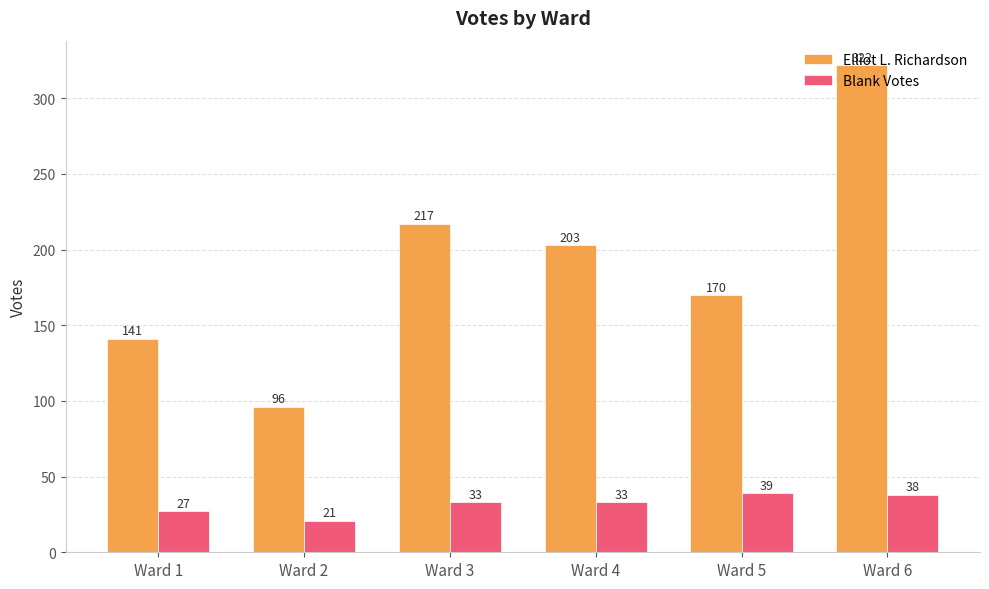

Which label corresponds to the smallest value in the chart?

Ward 2